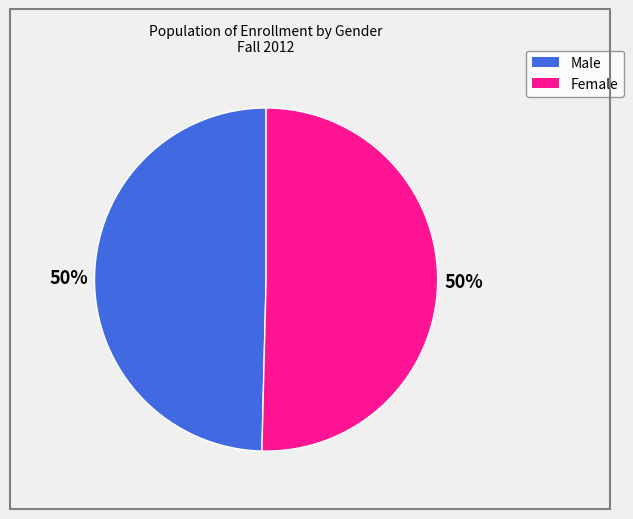

What is the ratio of the value at Male to the value at Female?

1.0